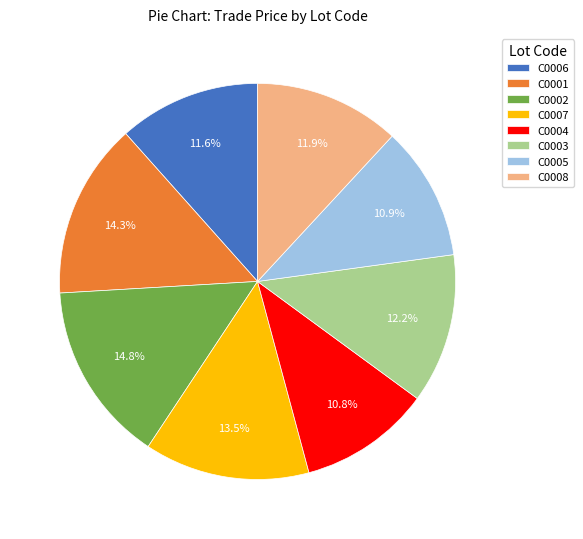

What is the ratio of the value at C0008 to the value at C0007?

0.9